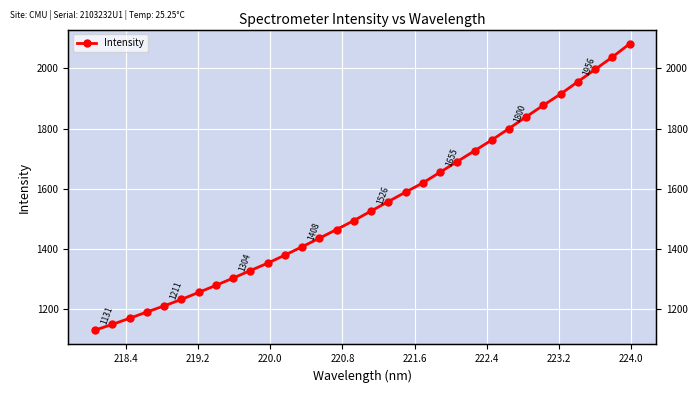

What is the value of the 11th point from the left?

1352.9